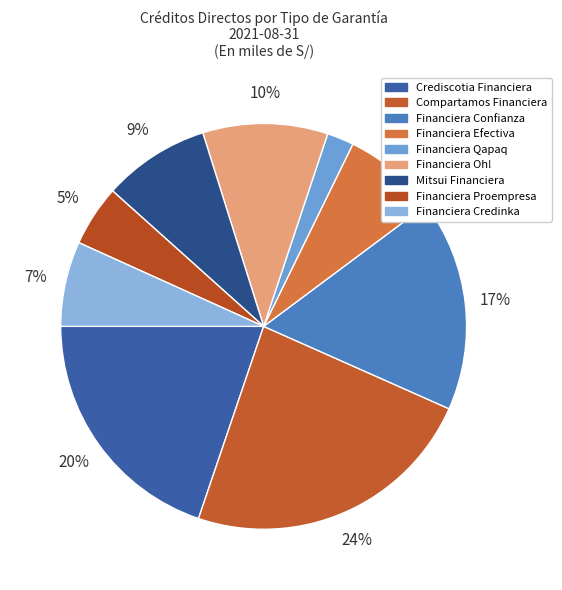

Does Financiera Efectiva represent more than half of the total?

No